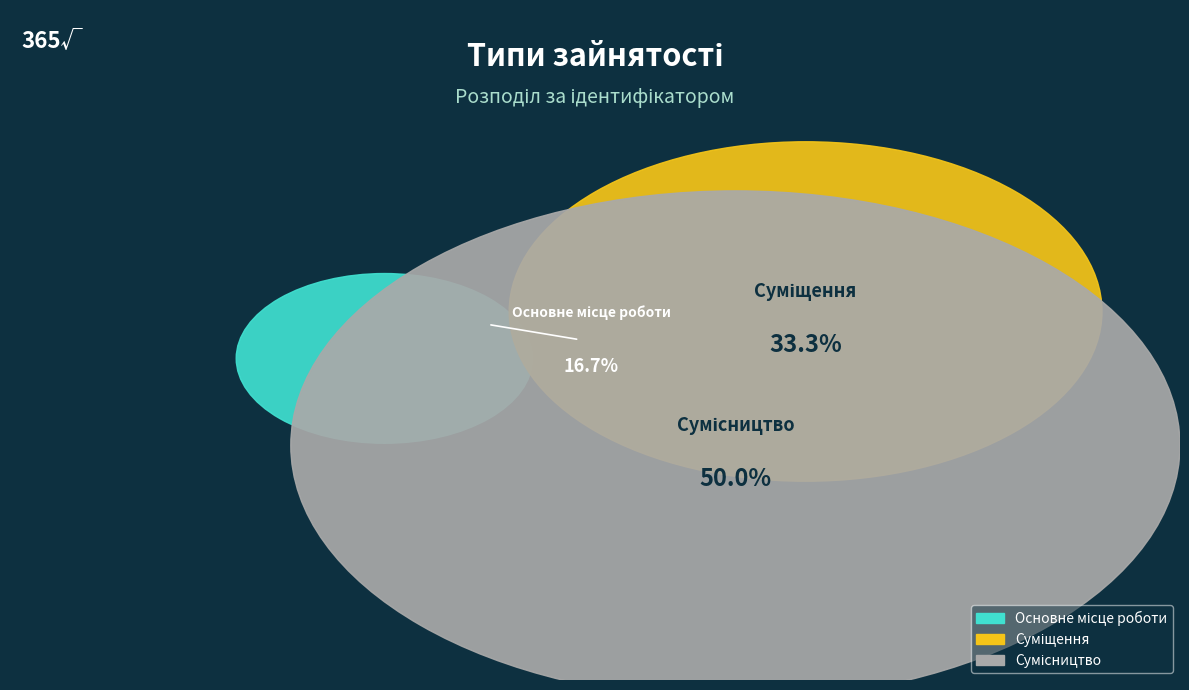

How many slices are in this pie chart?

3